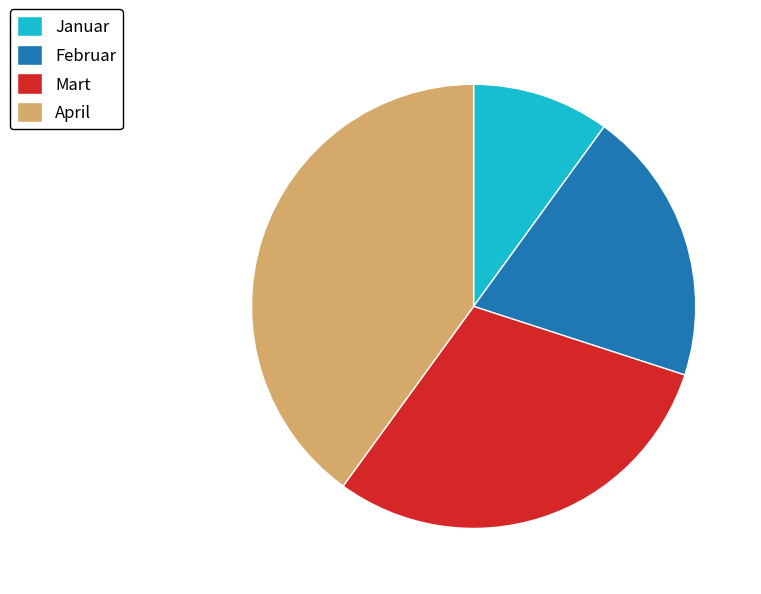

Which slice is the smallest?

Januar